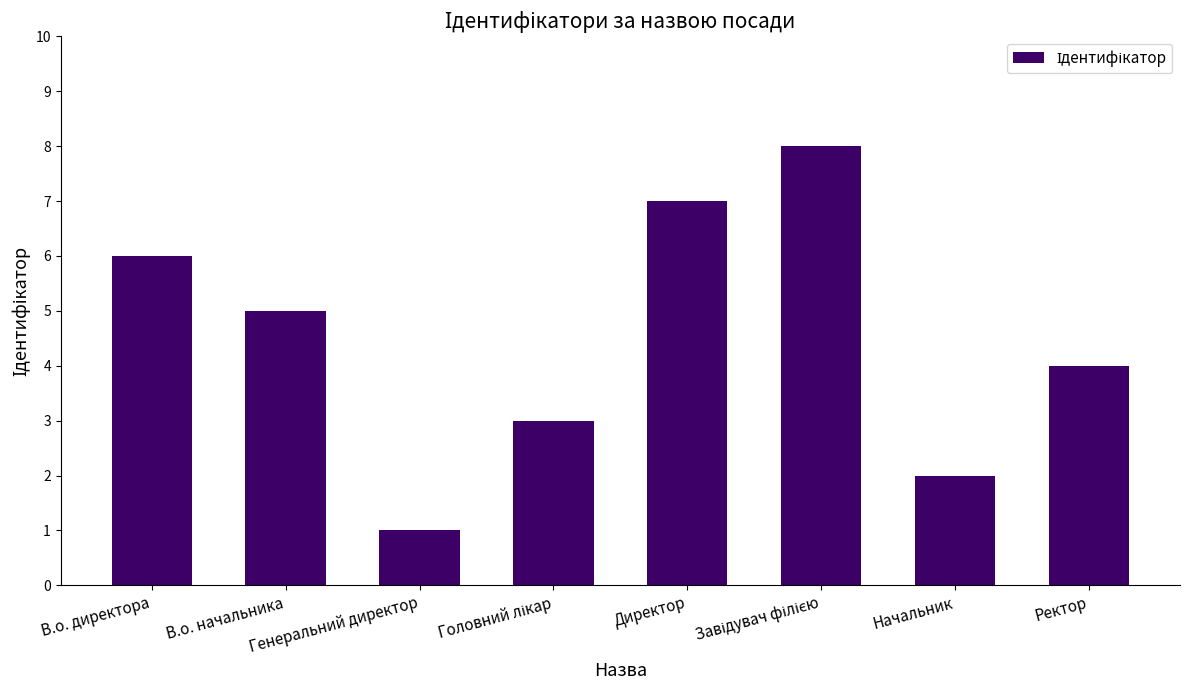

What is the difference between the values at Ректор and Генеральний директор?

3